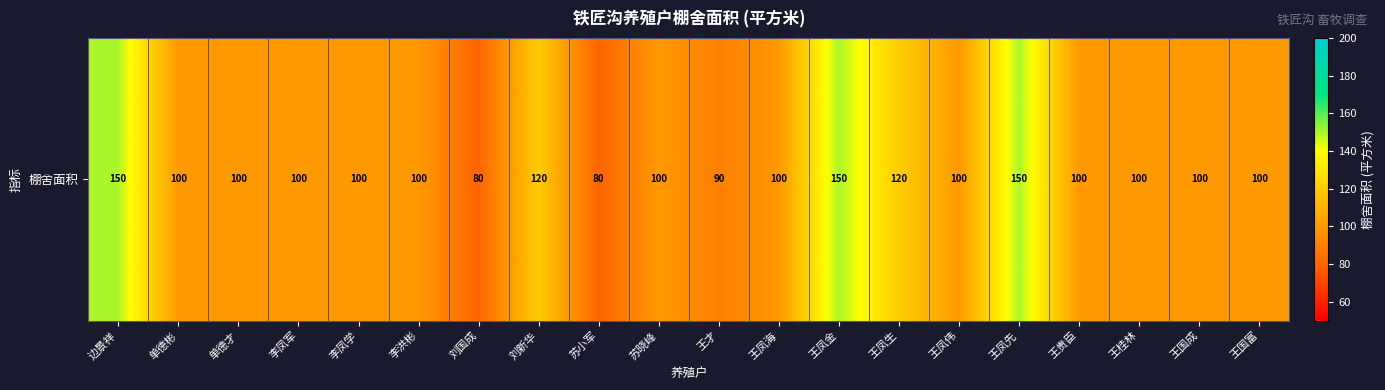

The value at 王才 is 90. True or false?

True